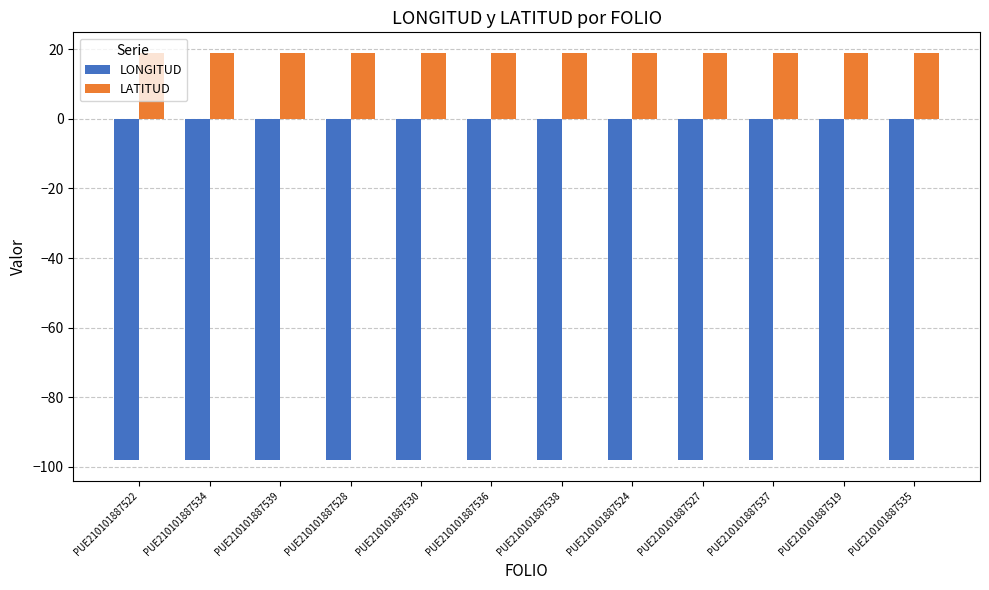

What is the sum of all LONGITUD values?

-1178.4